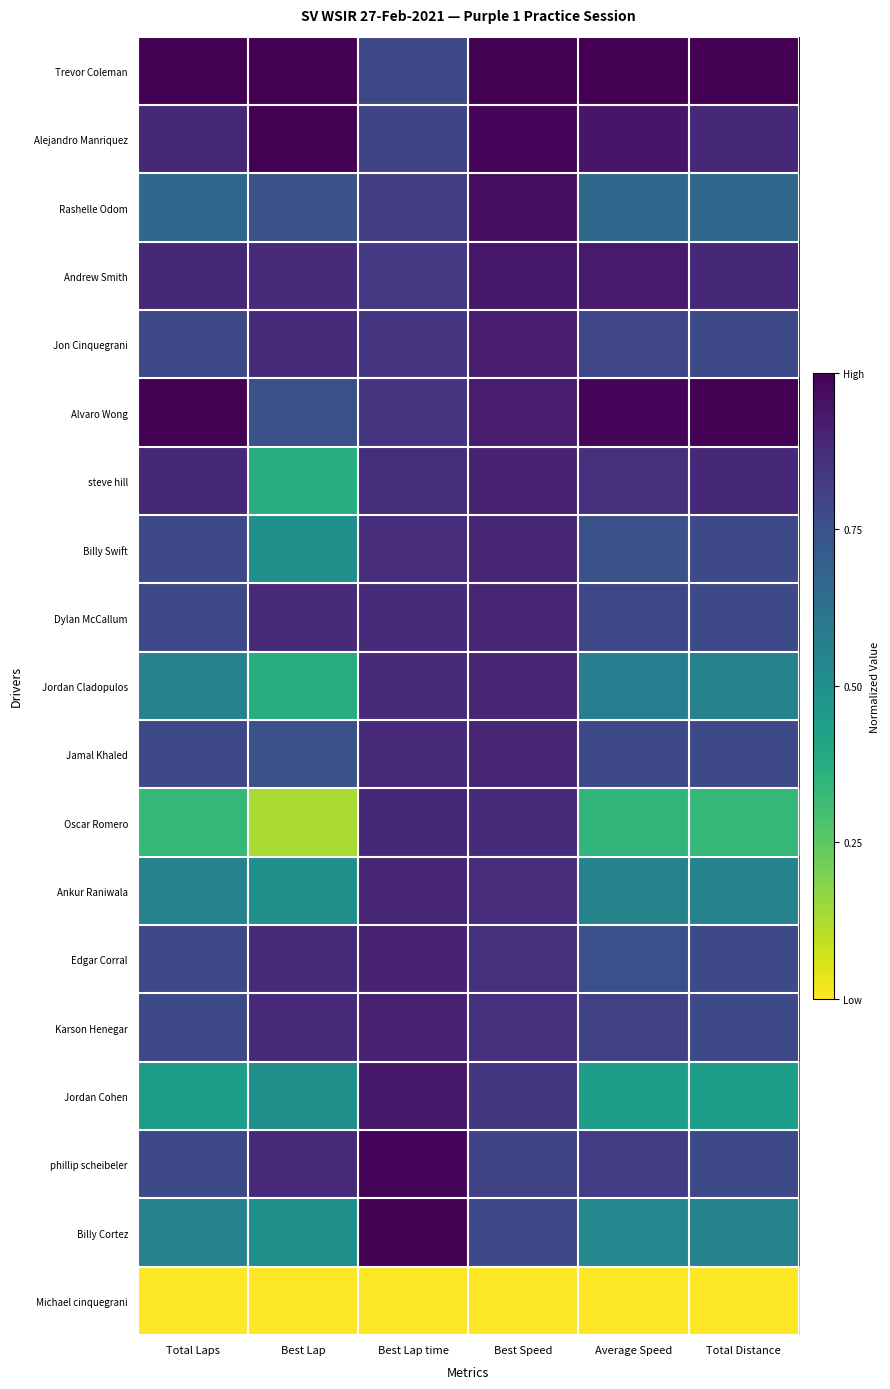

Which label corresponds to the largest value in the chart?

Total Laps